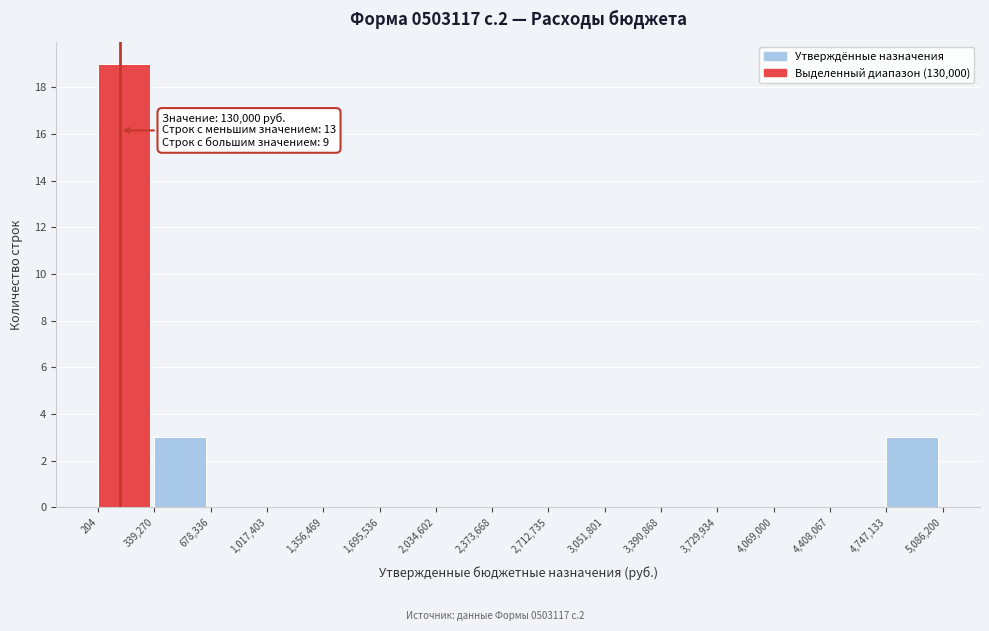

Which range on the x-axis has the tallest bar?

204 to 339,270